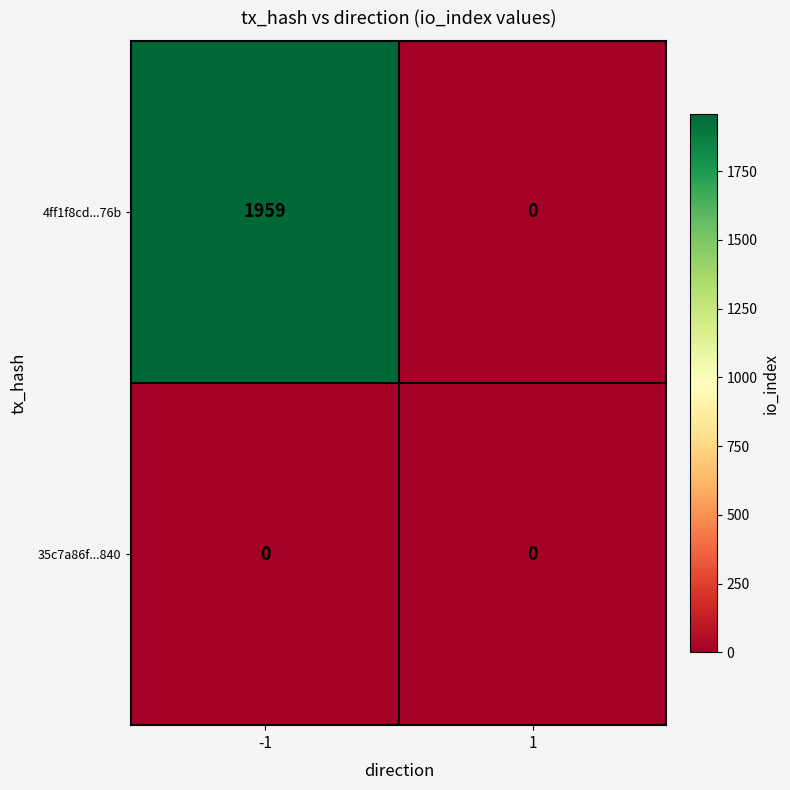

Count the number of categories in the chart.

2